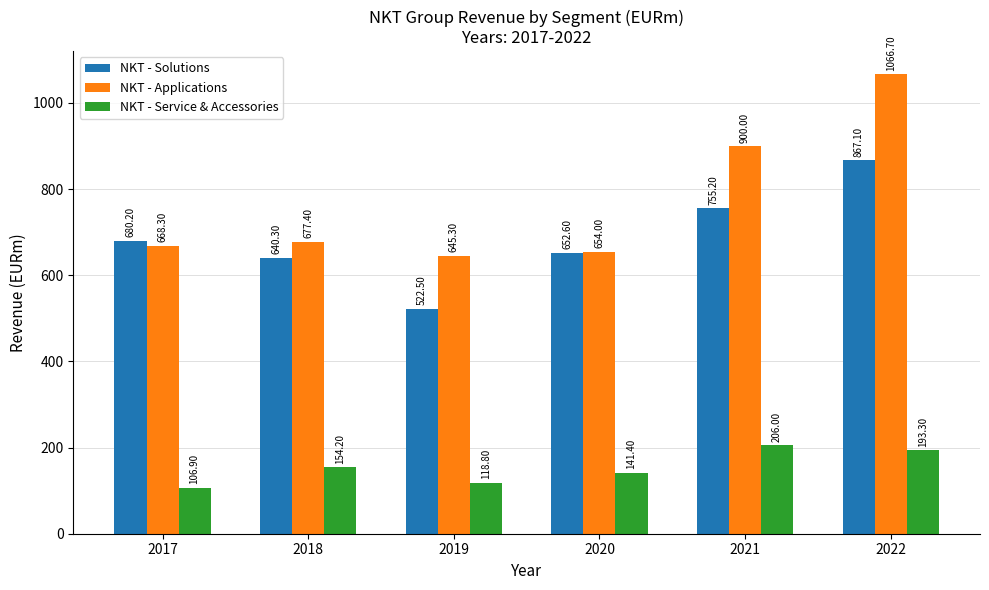

Reading right to left, transcribe all the data shown in this chart.

NKT - Solutions: 867.1	755.2	652.6	522.5	640.3	680.2
NKT - Applications: 1066.7	900.0	654.0	645.3	677.4	668.3
NKT - Service & Accessories: 193.3	206.0	141.4	118.8	154.2	106.9